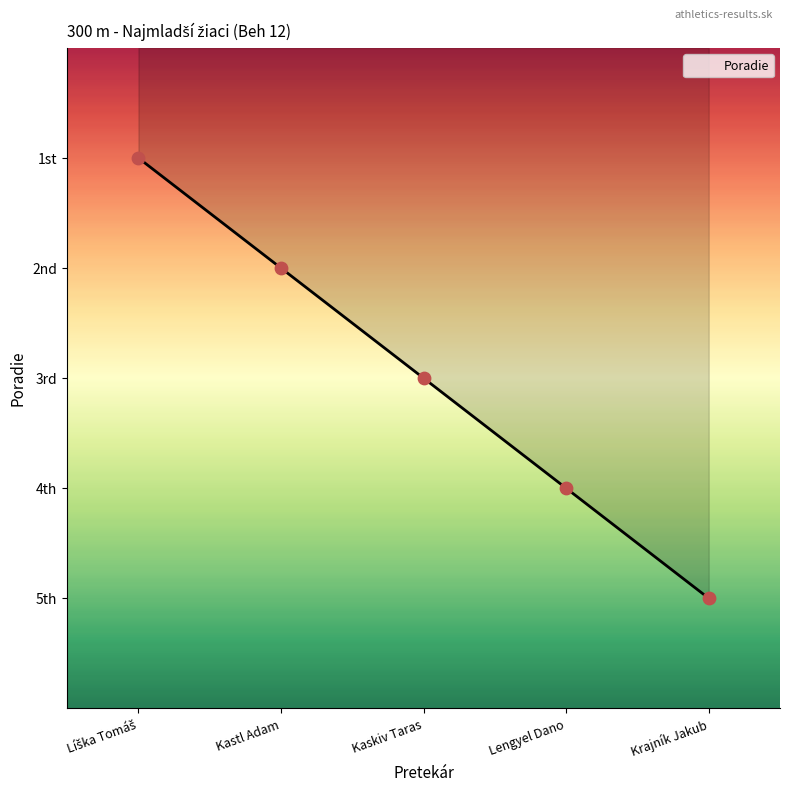

Between Kaskiv Taras and Krajník Jakub, which is larger?

Krajník Jakub